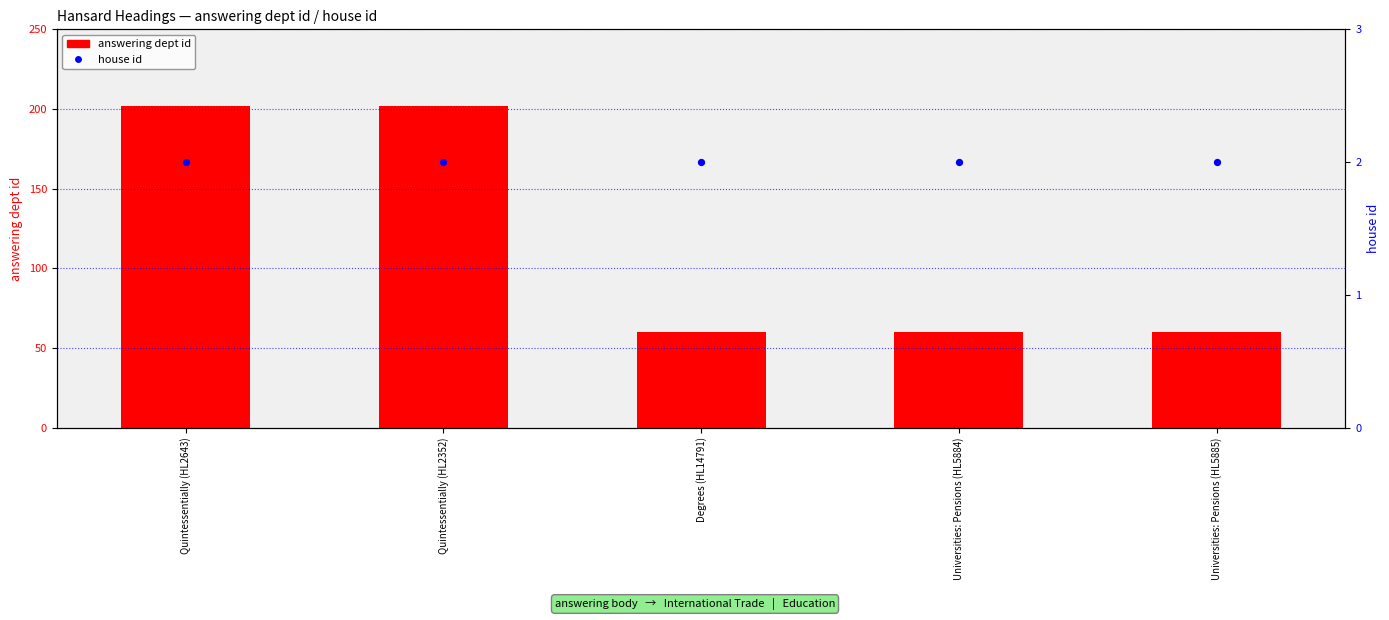

What is the total value across all series at Universities: Pensions (HL5884)?

62